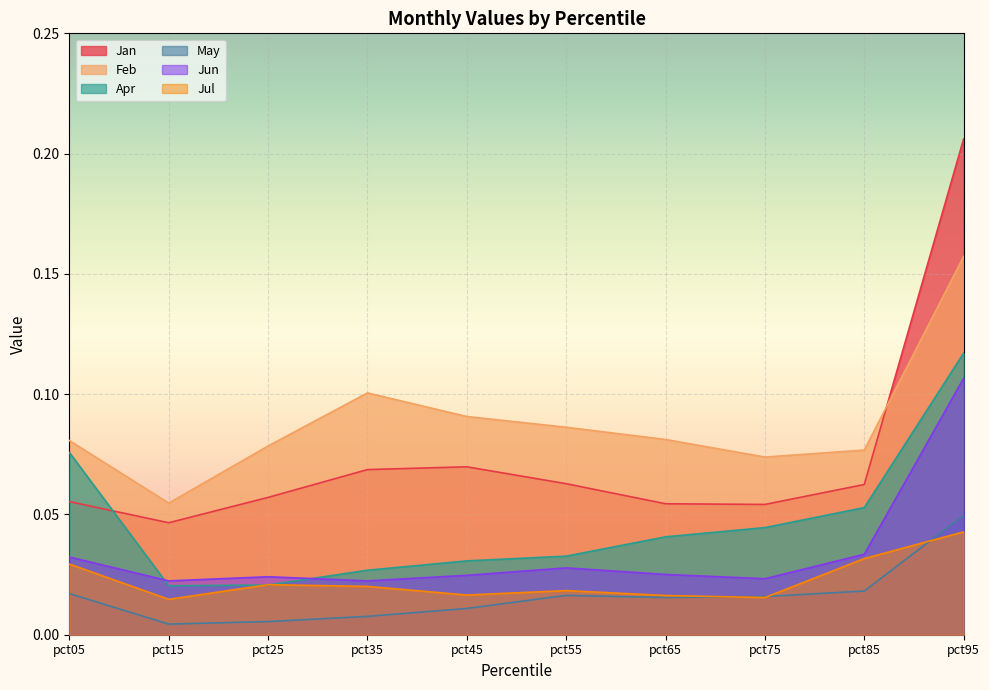

True or false: Jan and Jul intersect in this chart.

False